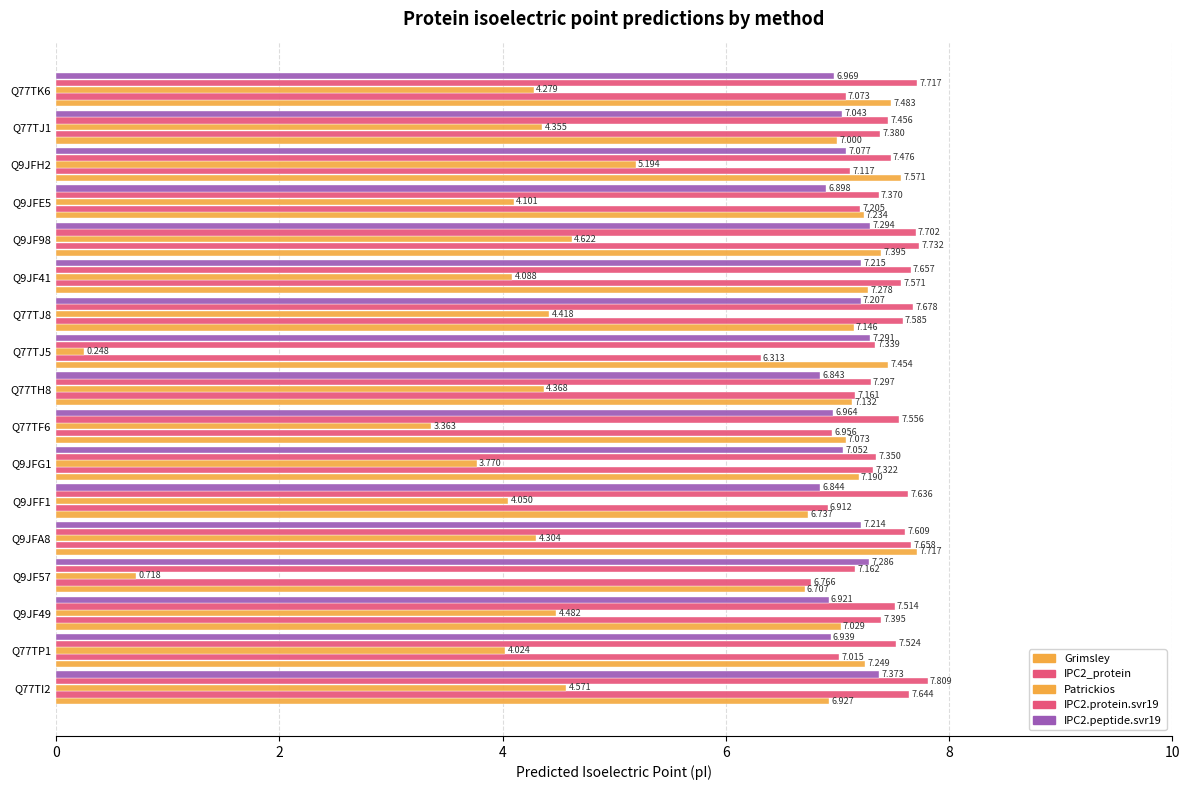

Count the number of categories in the chart.

17